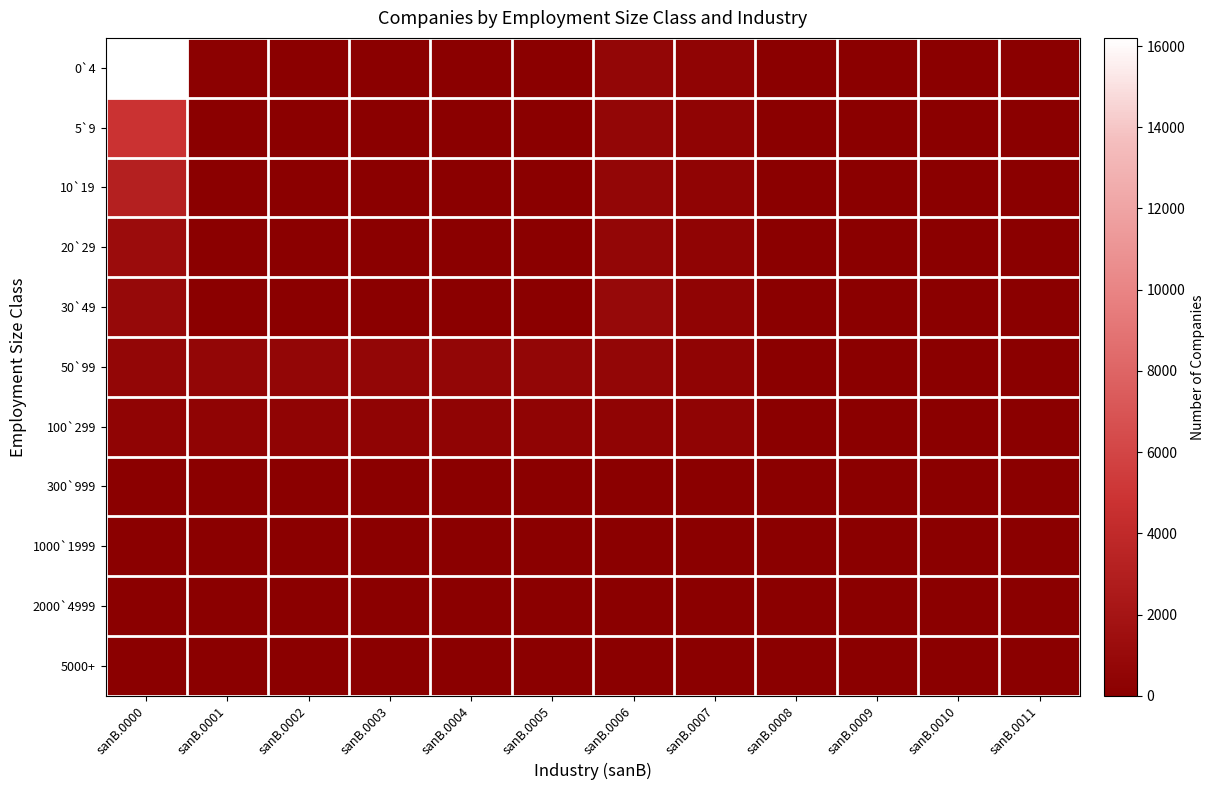

Is it true that 2000`4999 equals 4 at sanB.0007?

False